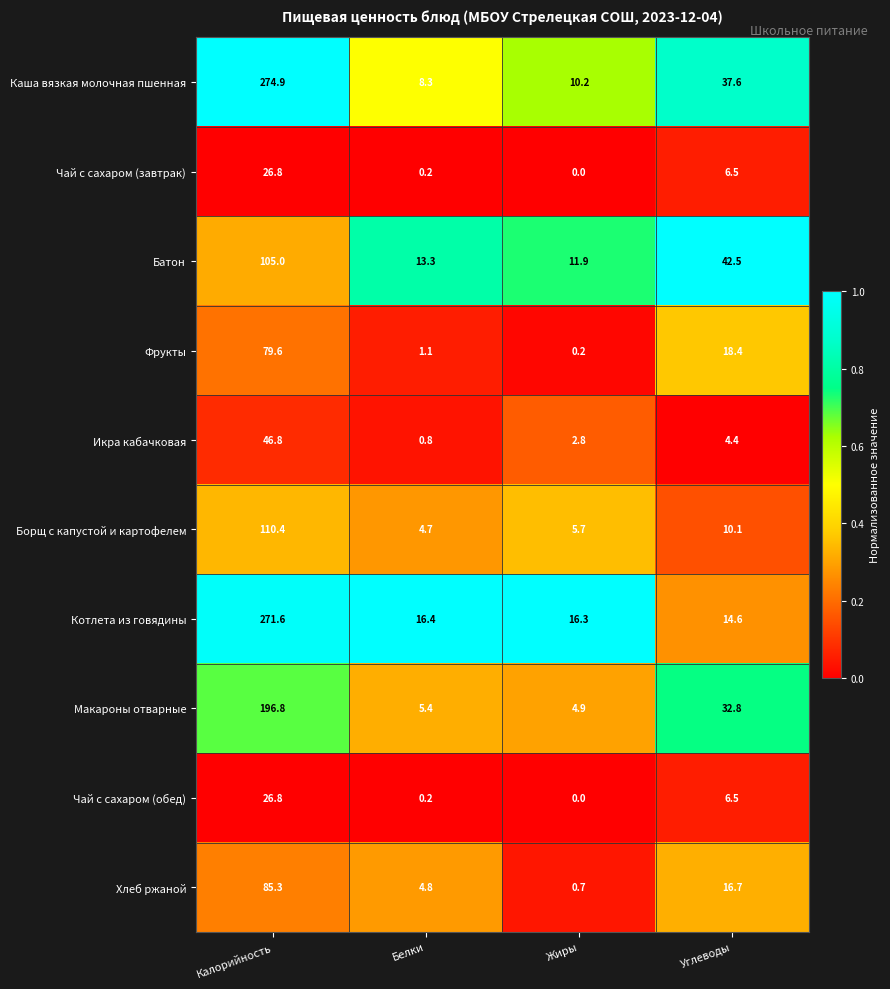

At which label does Чай с сахаром (завтрак) reach its peak?

Калорийность